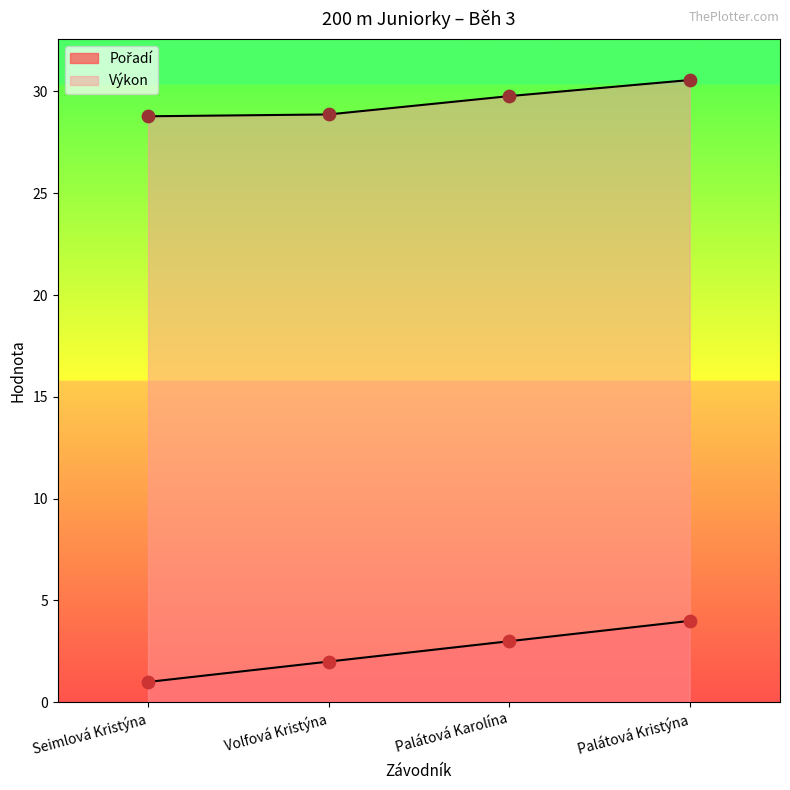

At how many categories does at least one series exceed 7?

4